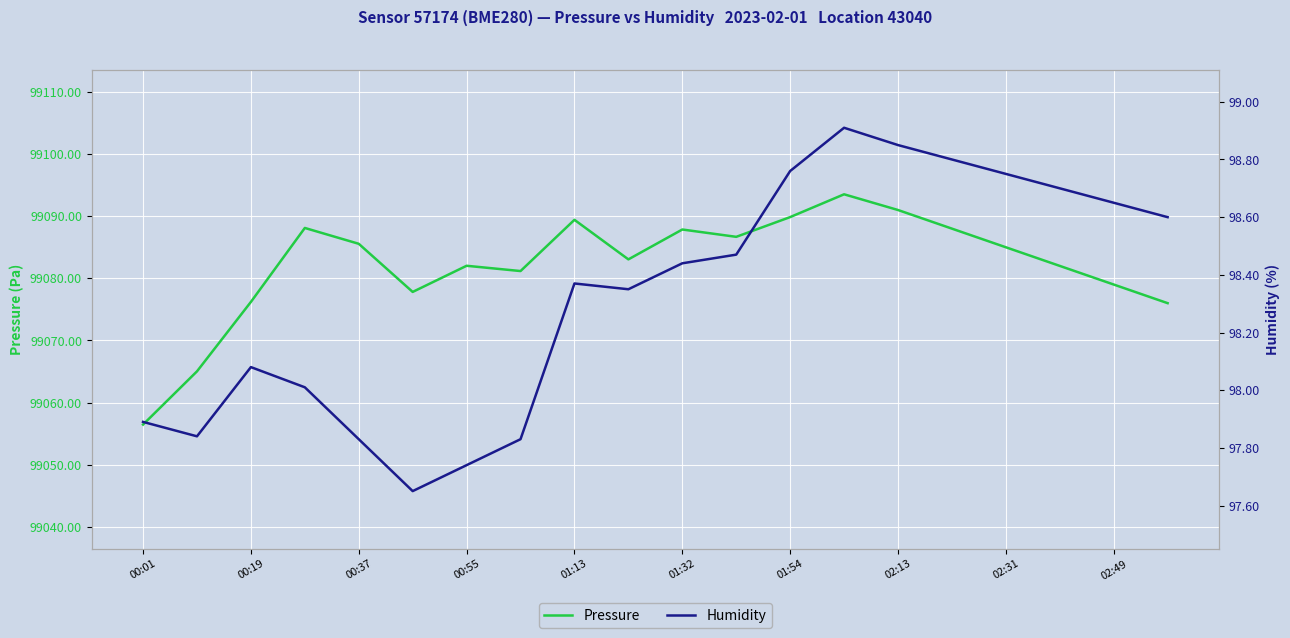

What are all the series names shown in the legend?

Pressure, Humidity